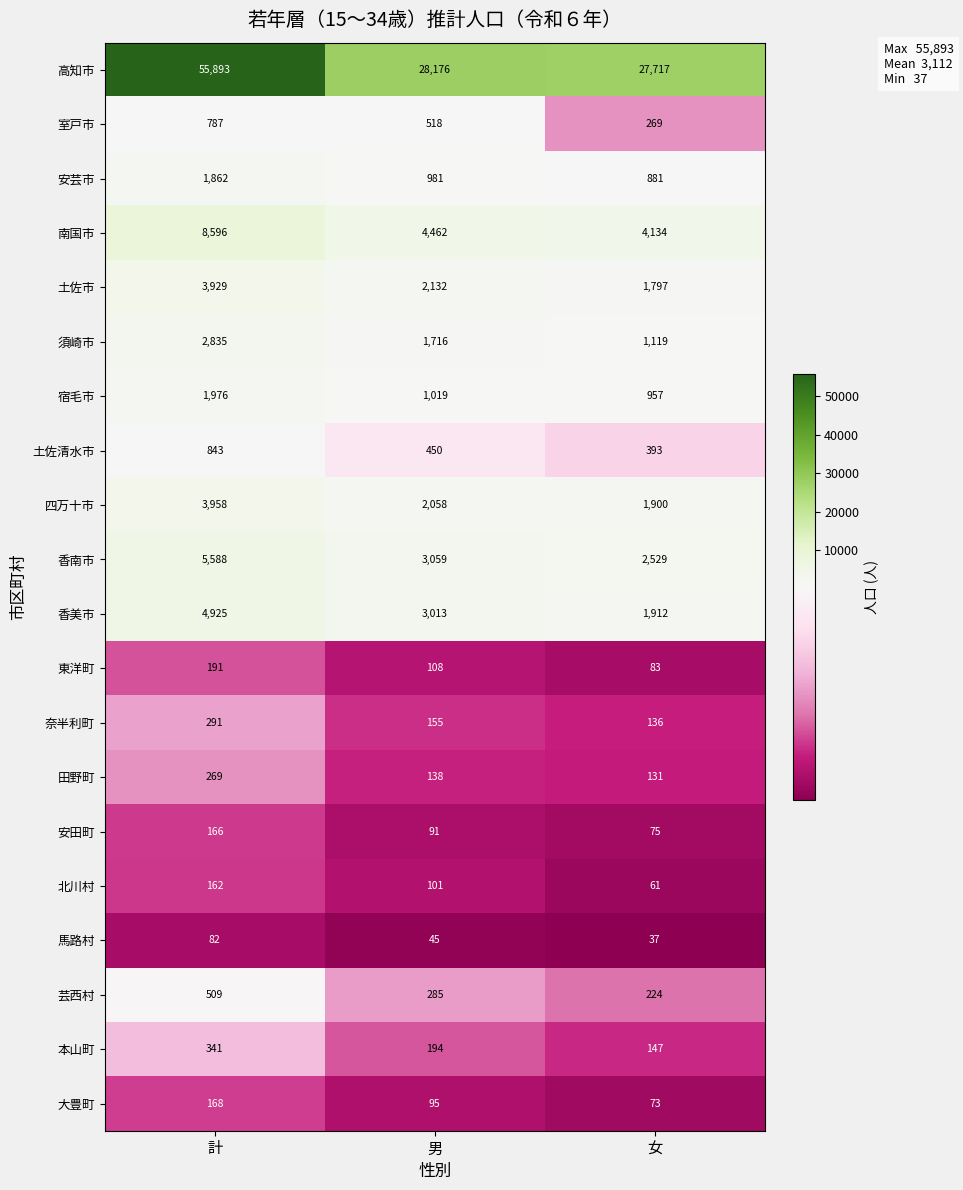

Which category has the lowest value in the 宿毛市 series?

女